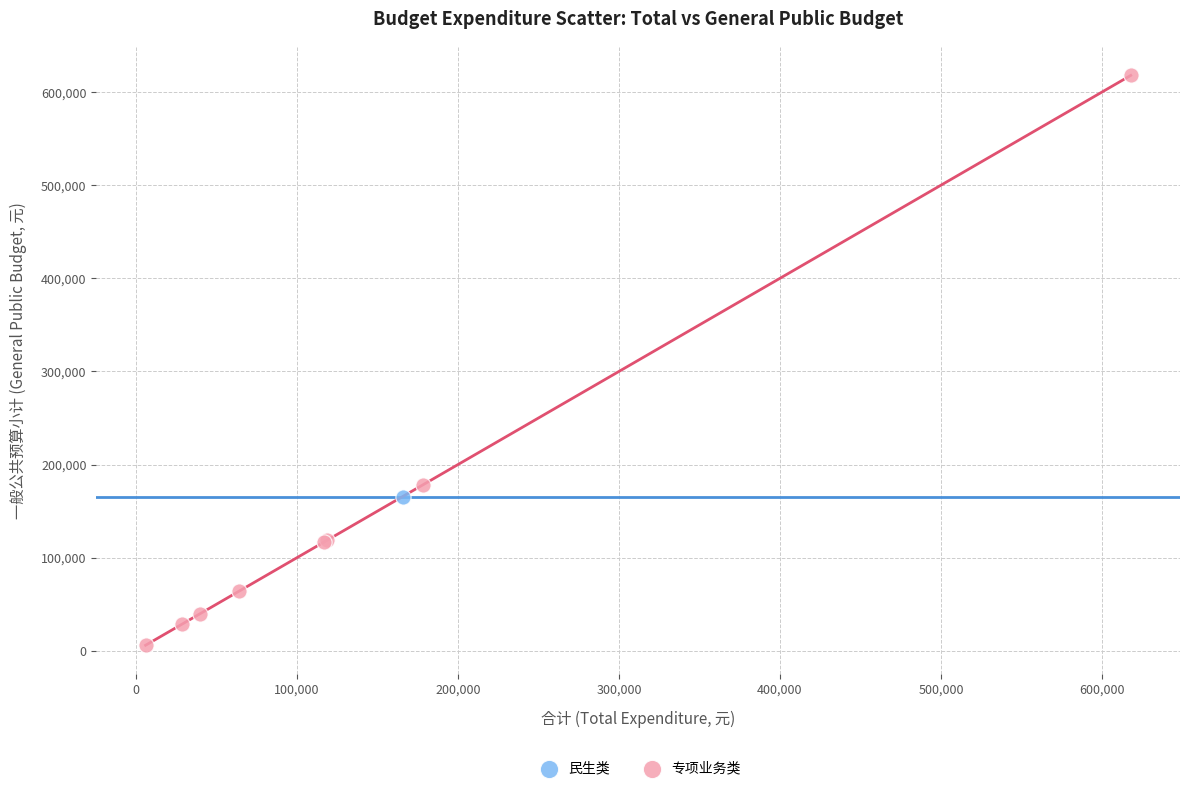

What are all the series names shown in the legend?

民生类, 专项业务类